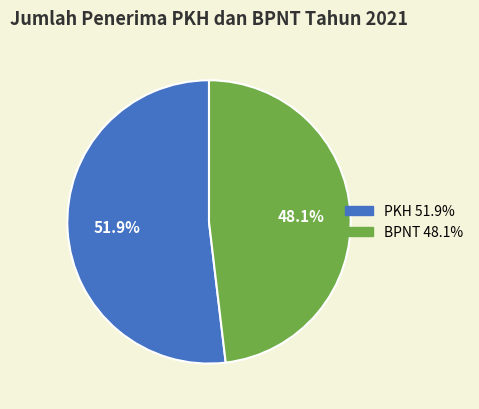

What percentage is NOT represented by PKH?

48.1%